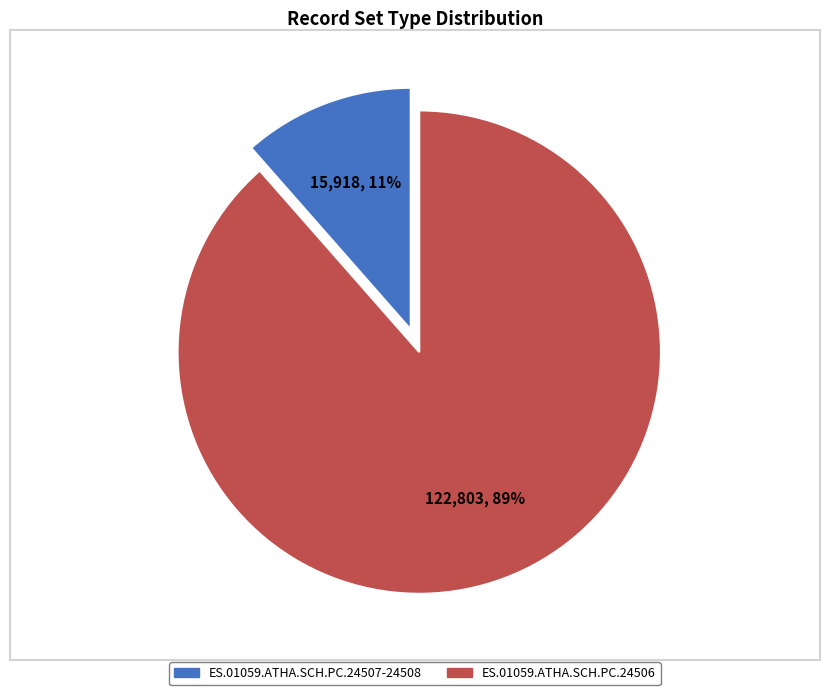

Do ES.01059.ATHA.SCH.PC.24506 and ES.01059.ATHA.SCH.PC.24507-24508 together represent more than half of the pie?

Yes